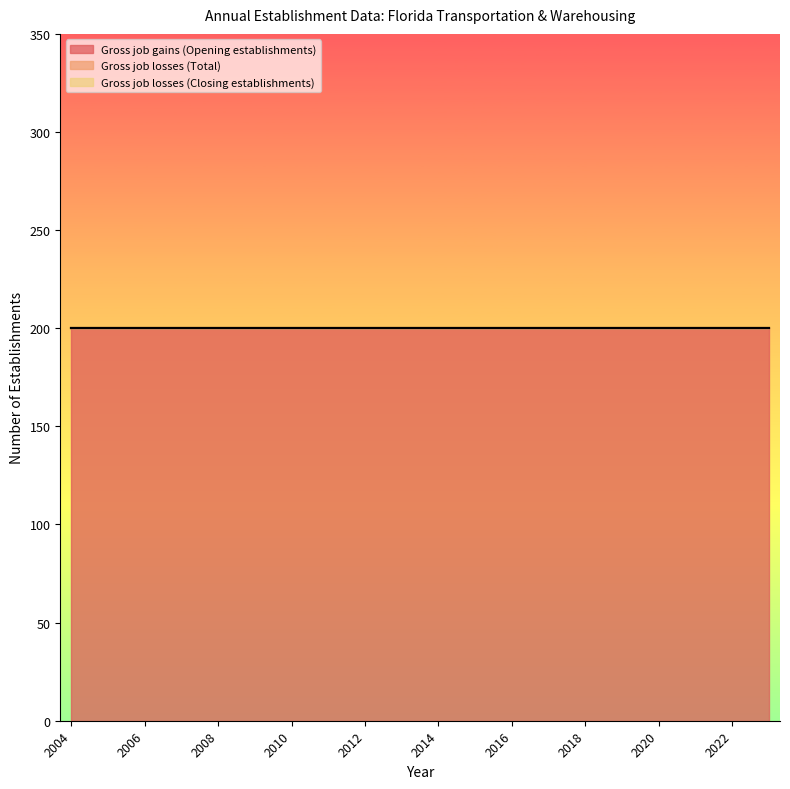

True or false: Gross job losses (Total) has more than 2 points higher than both neighbors.

False